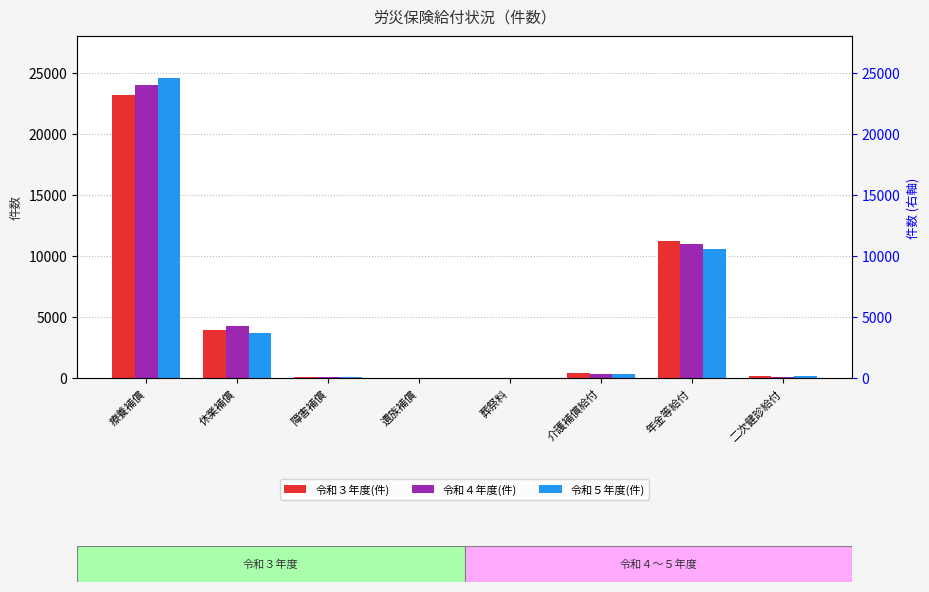

Which series has the widest spread of values?

令和５年度(件)